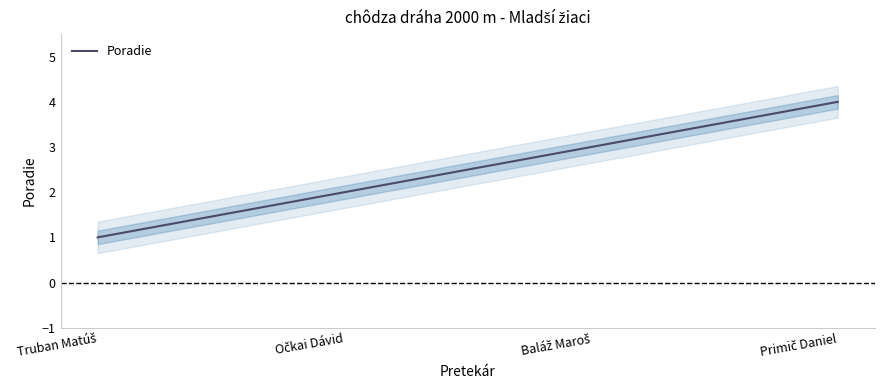

How many lines are shown in the chart?

1